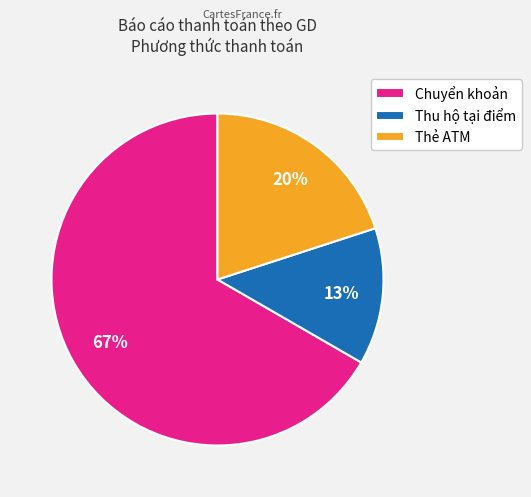

Which slice is the largest?

Chuyển khoản